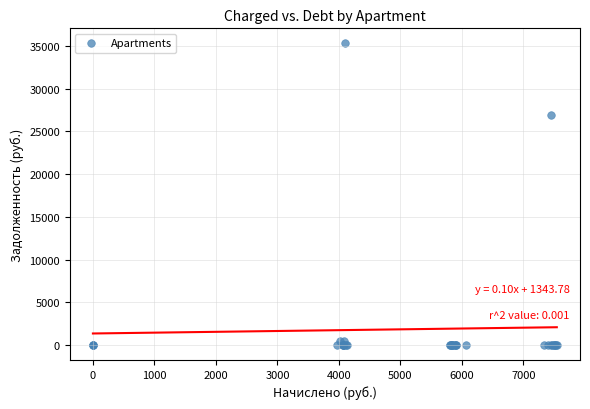

What Y value in the scatter plot is closest to 17655?

26932.4